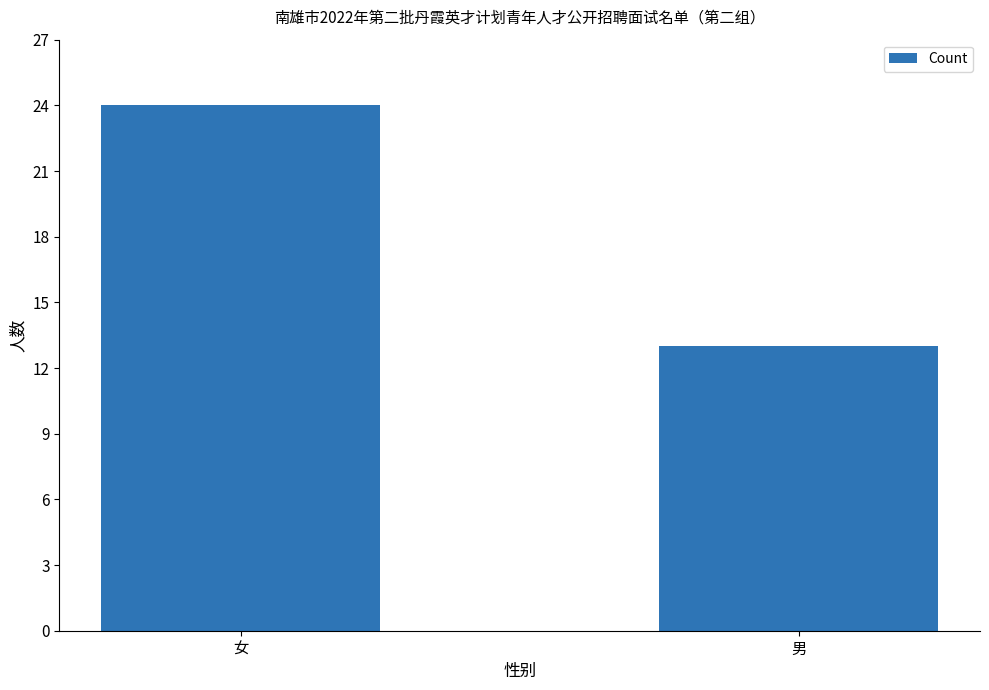

What is the difference between the maximum and minimum values?

11